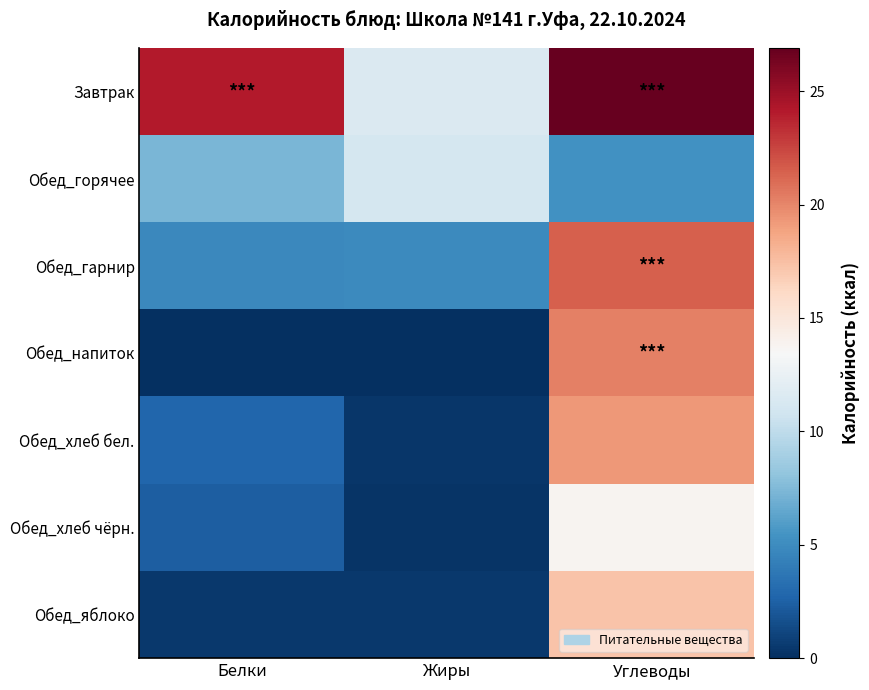

At Жиры, list the series in order from smallest to largest.

Обед_напиток, Обед_хлеб чёрн., Обед_хлеб бел., Обед_яблоко, Обед_гарнир, Обед_горячее, Завтрак